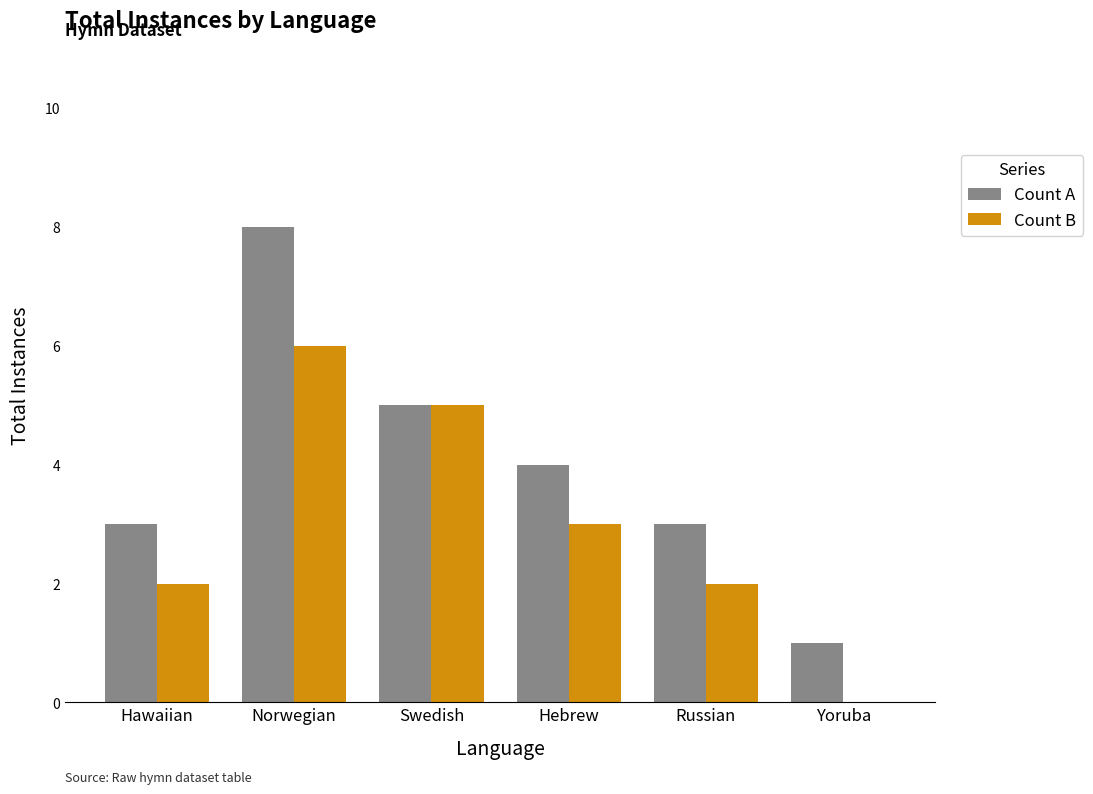

What is the sum of the Count B values at Swedish and Hebrew?

8